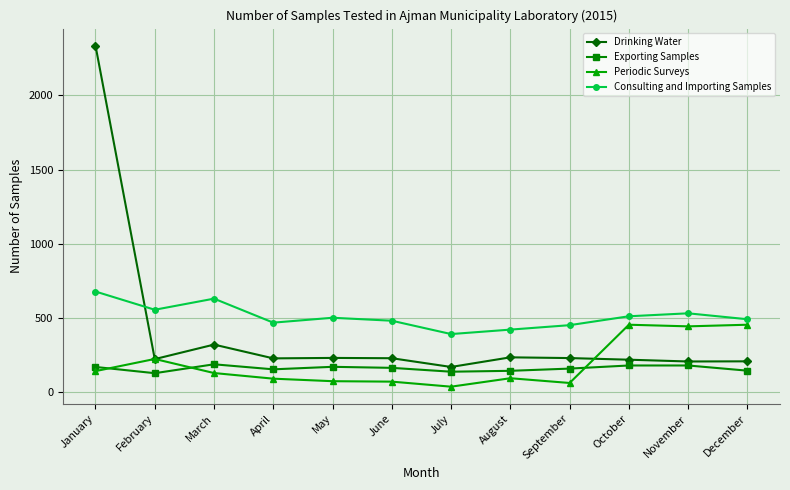

What is the sum of all Exporting Samples values?

1897